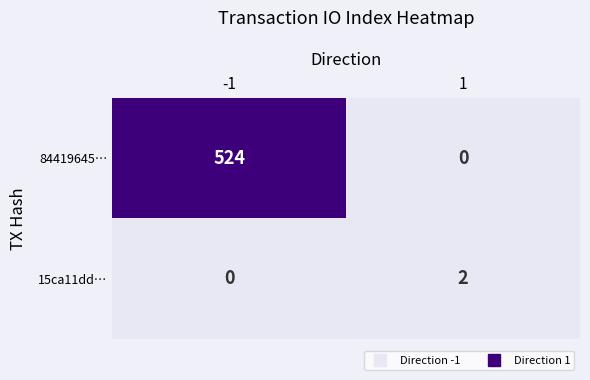

Reading left to right, what are all the values shown in this chart?

84419645…: -1=524	1=0
15ca11dd…: -1=0	1=2